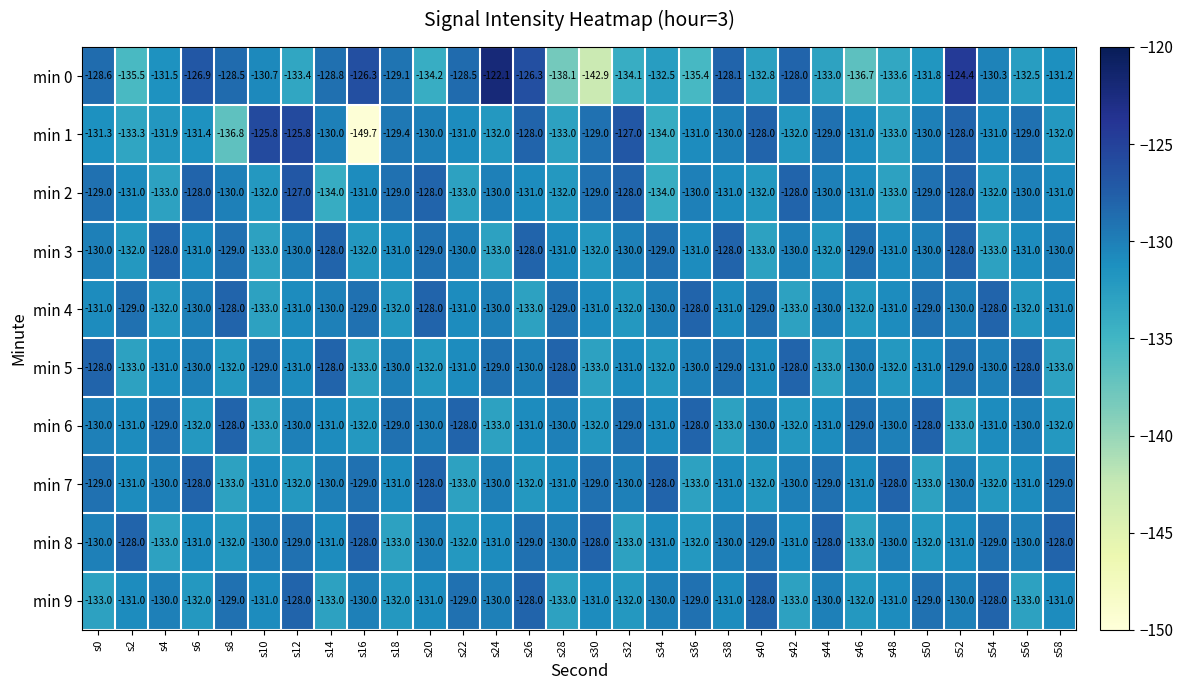

What is the difference between the maximum and second lowest values in the min 7 series?

5.0